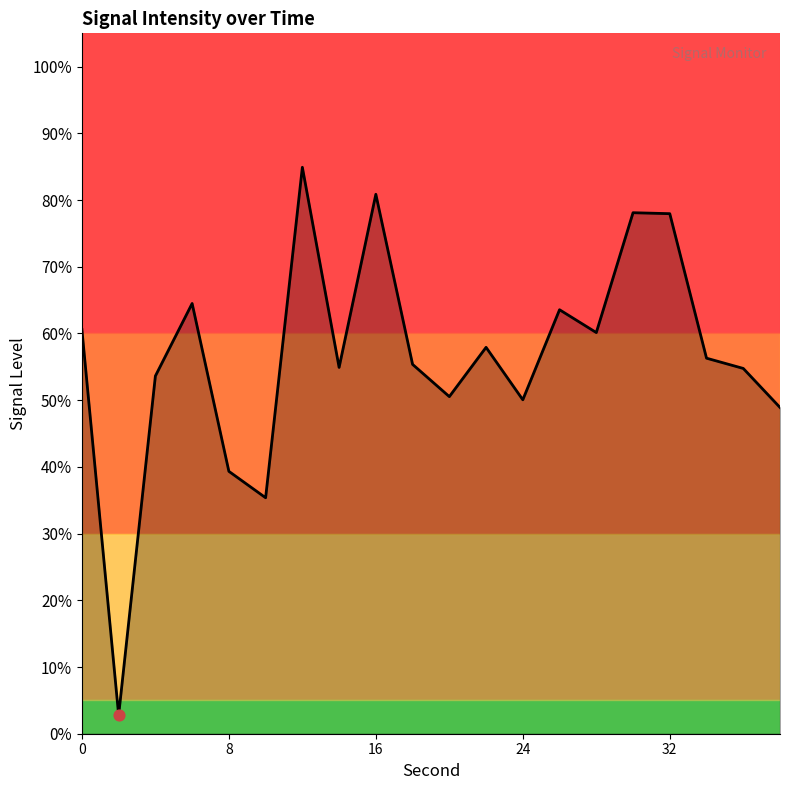

What is the minimum value shown in the chart?

2.8